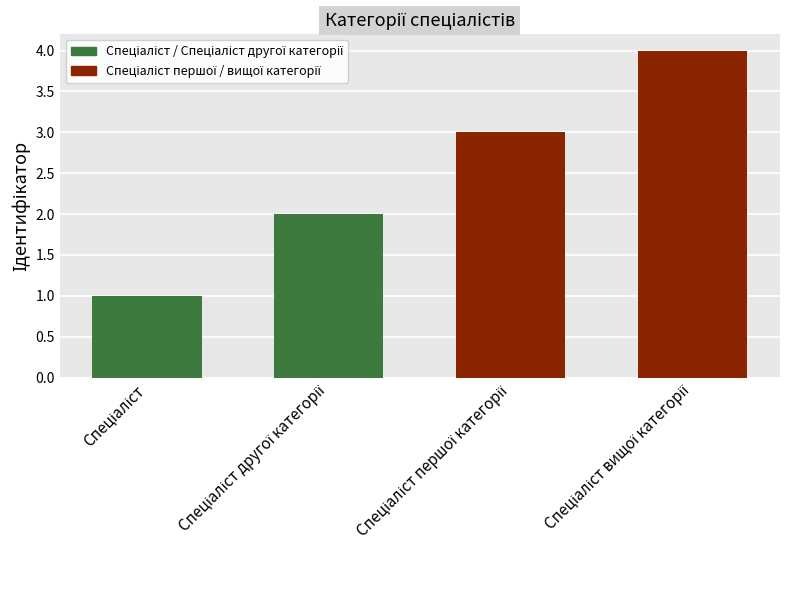

Reading right to left, what are all the values shown in this chart?

4	3	2	1